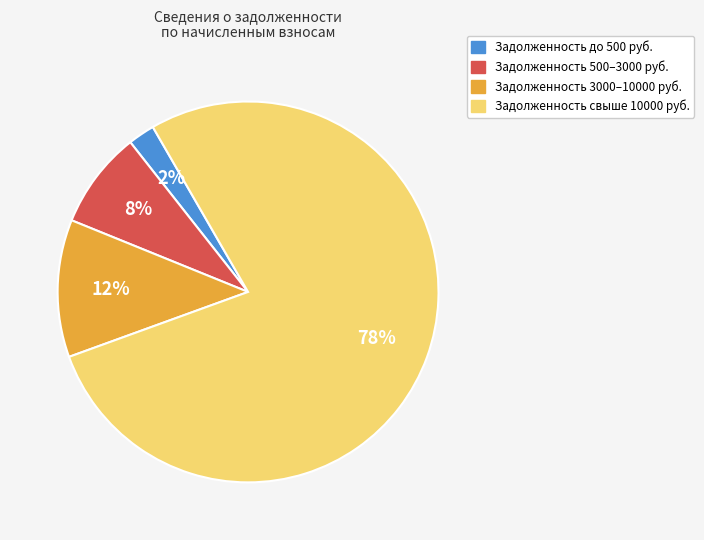

How many slices are in this pie chart?

4